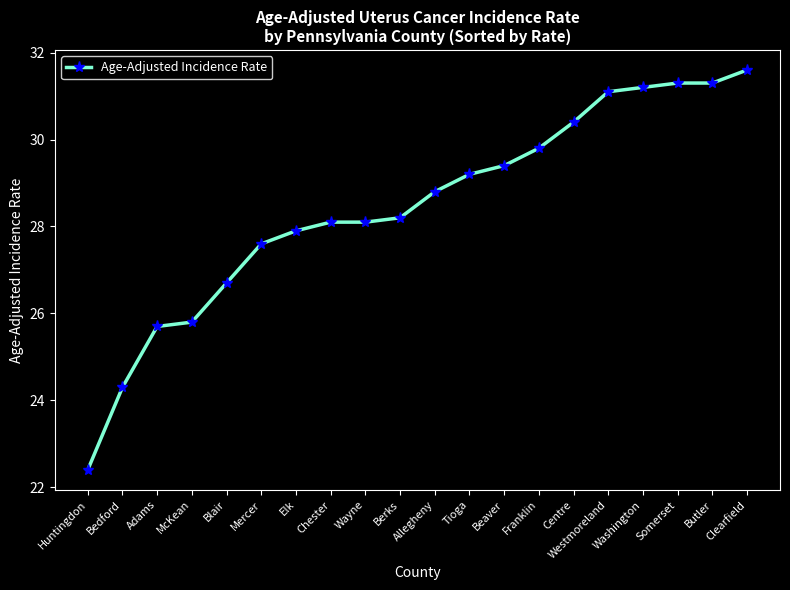

What is the maximum value shown in the chart?

31.6